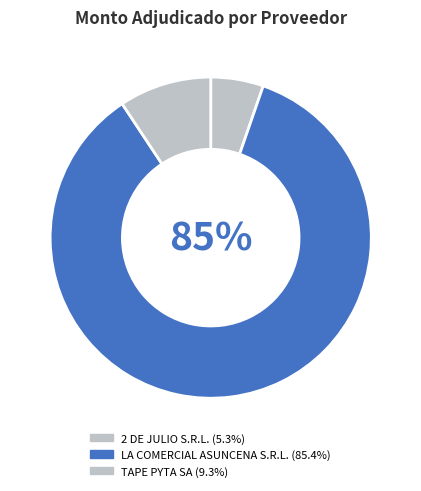

Combined, do LA COMERCIAL ASUNCENA S.R.L. and 2 DE JULIO S.R.L. account for over 50%?

Yes